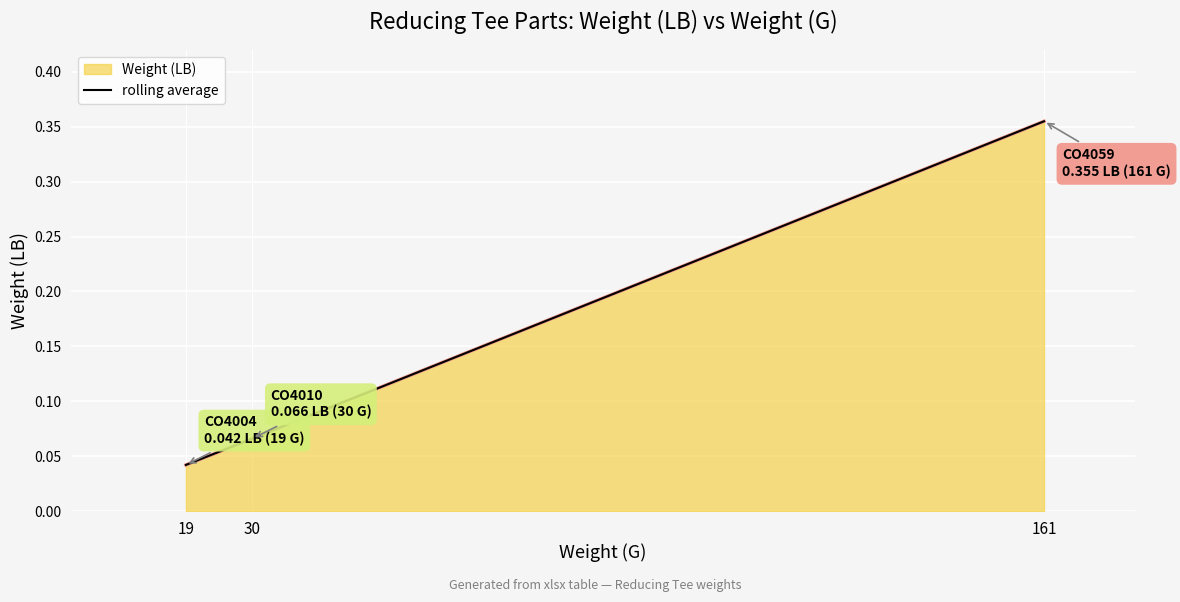

True or false: the data shows 0.0 at 30.

False